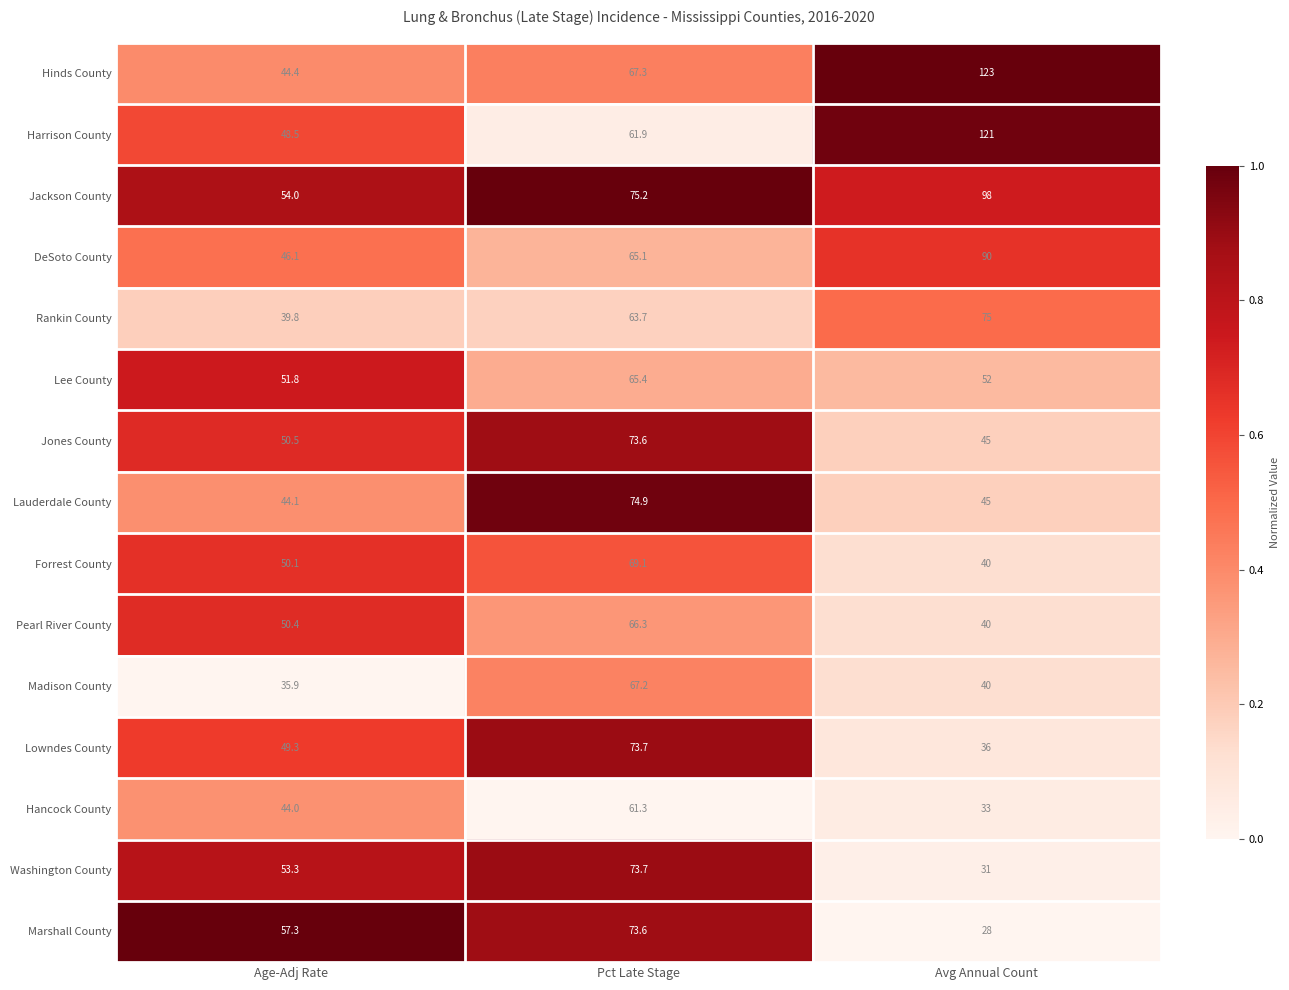

Read the Rankin County value at Pct Late Stage.

63.7